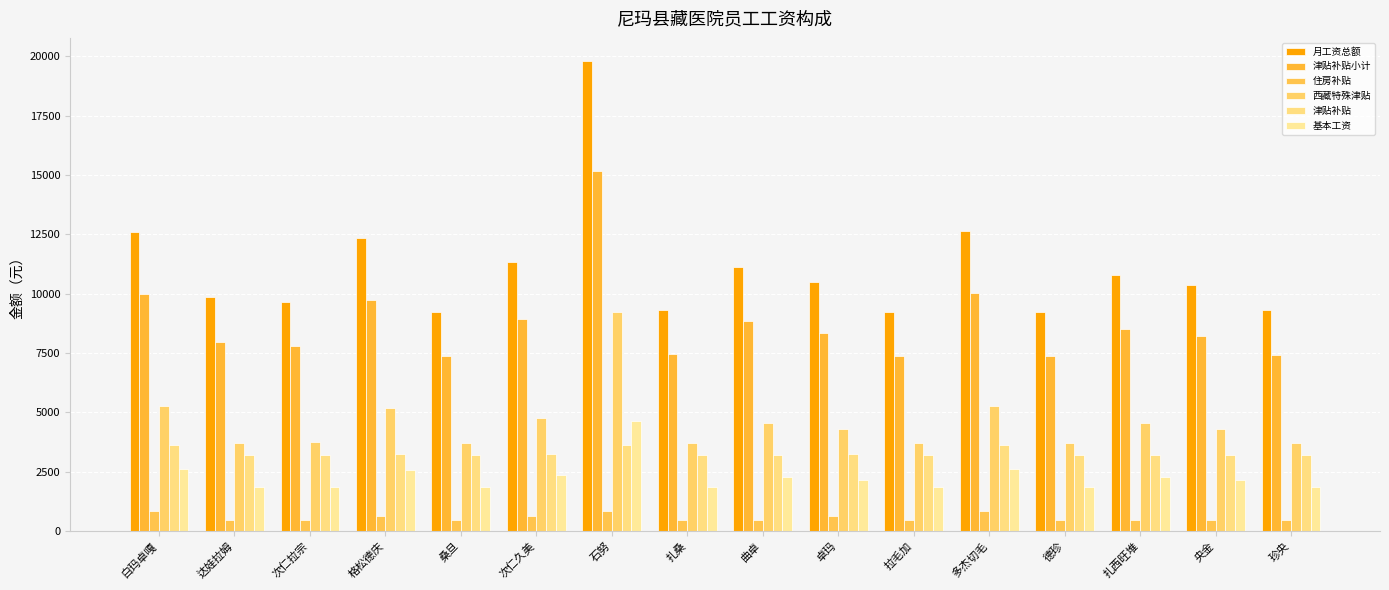

True or false: 津贴补贴 has a value of 3235 at 卓玛.

True